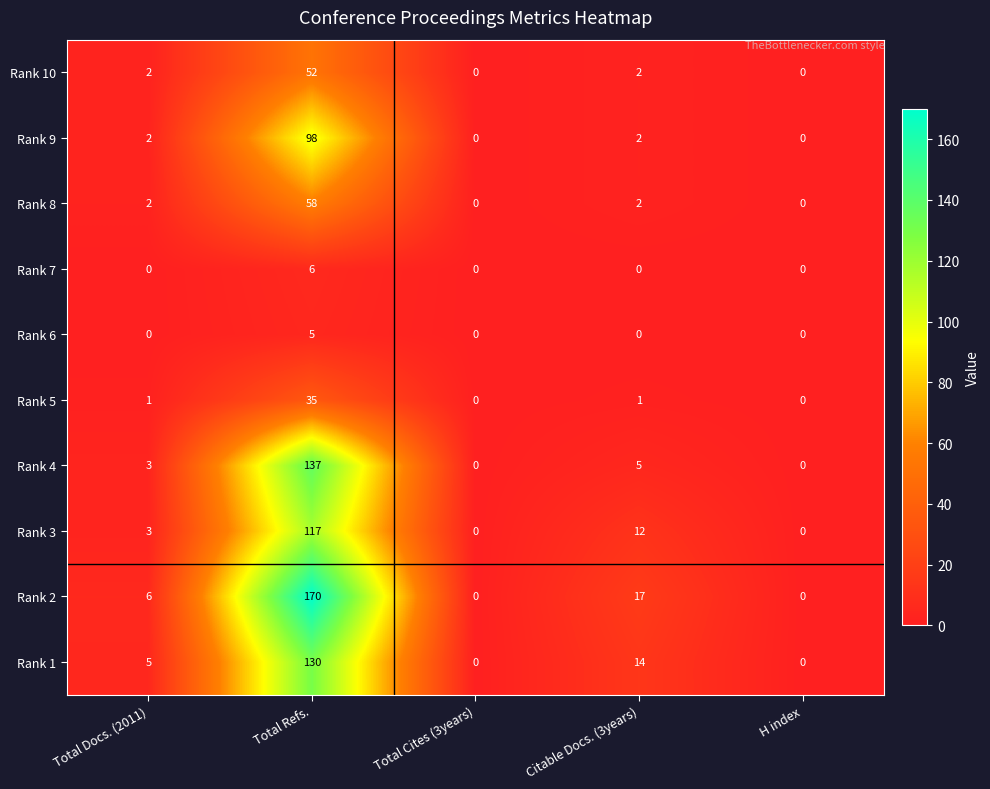

What is the maximum value shown in the chart?

170